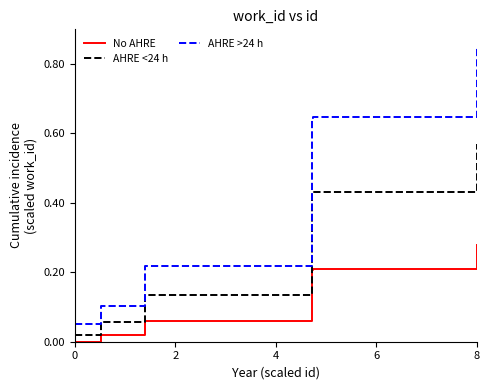

Which series has the largest range (max minus min)?

AHRE >24 h